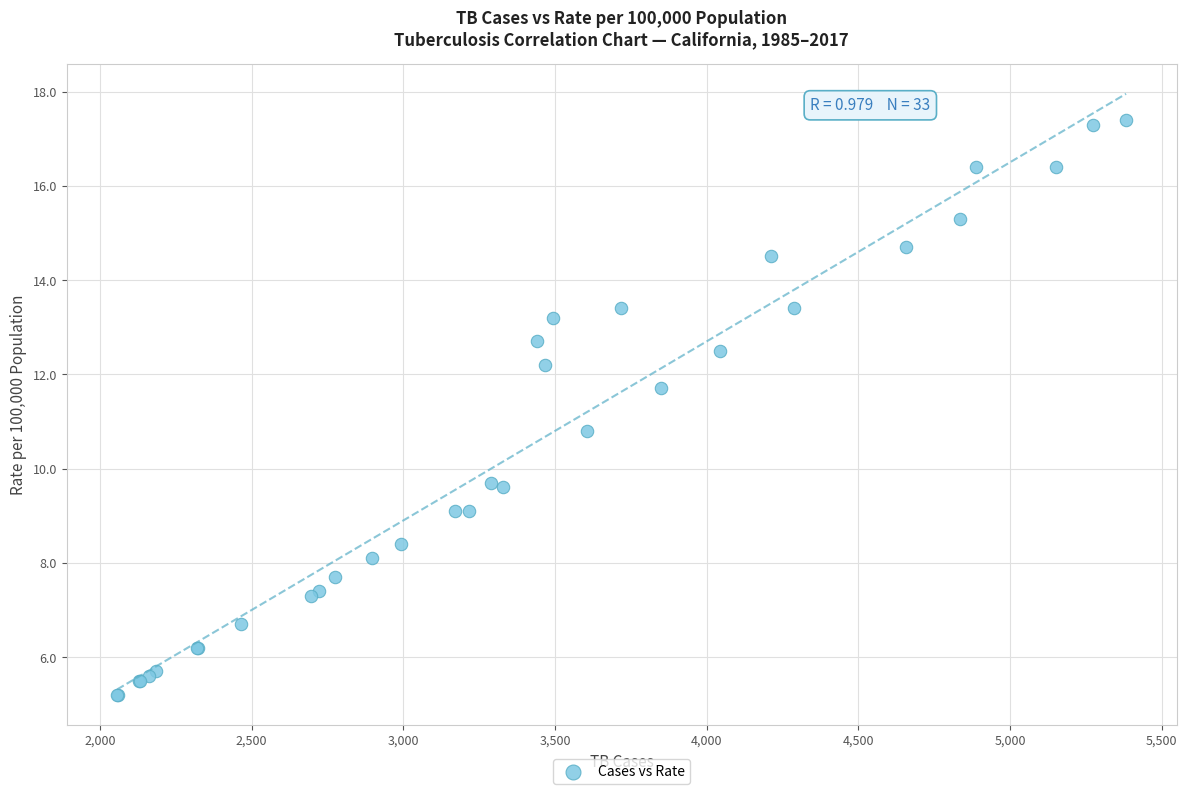

What Y value in the scatter plot is closest to 11?

10.8